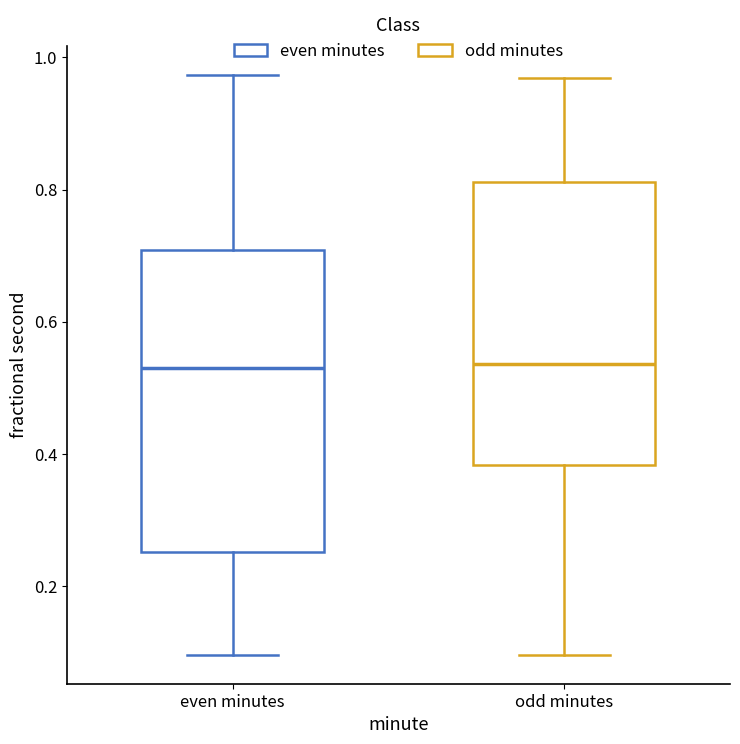

Reading left to right, read every box against the y-axis: the position of its median line, the range the box covers, and the ends of its whiskers. The values are not printed on the chart, so give them approximately, as read against the axis.

even minutes: median 0.52, box 0.26 to 0.70, whiskers 0.10 to 0.98
odd minutes: median 0.54, box 0.38 to 0.82, whiskers 0.10 to 0.96